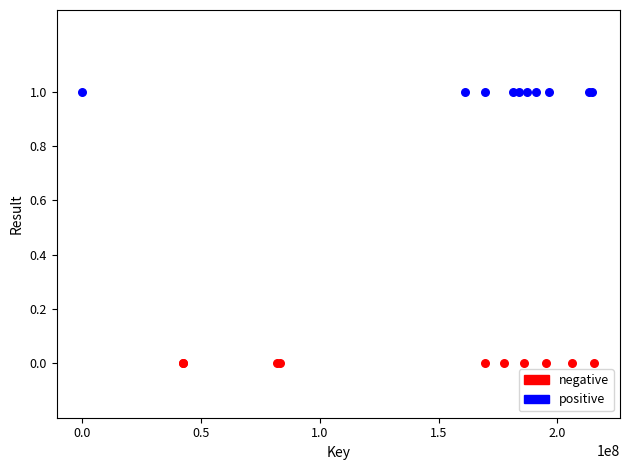

What are all the series names shown in the legend?

negative, positive